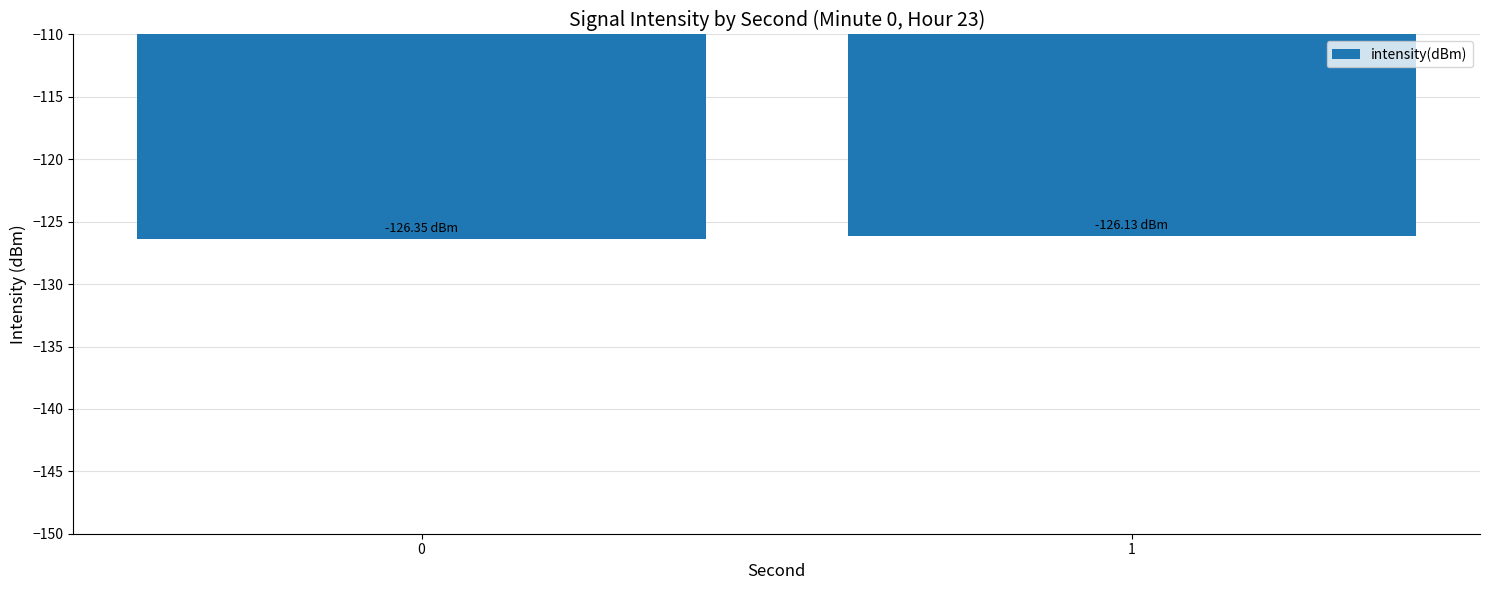

Reading left to right, transcribe all the data shown in this chart.

0=-126.4	1=-126.1